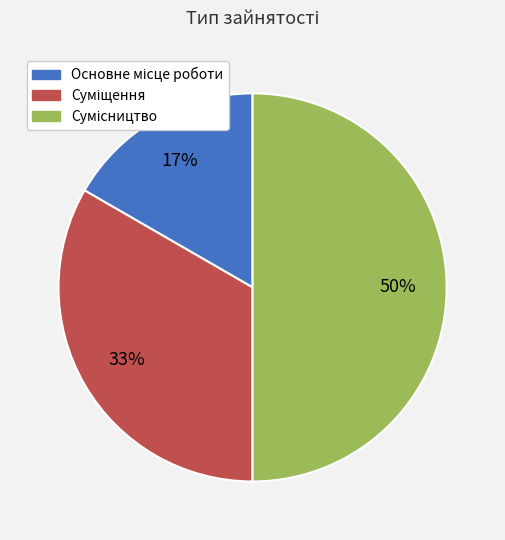

To the nearest percent, what is the average slice percentage?

33%